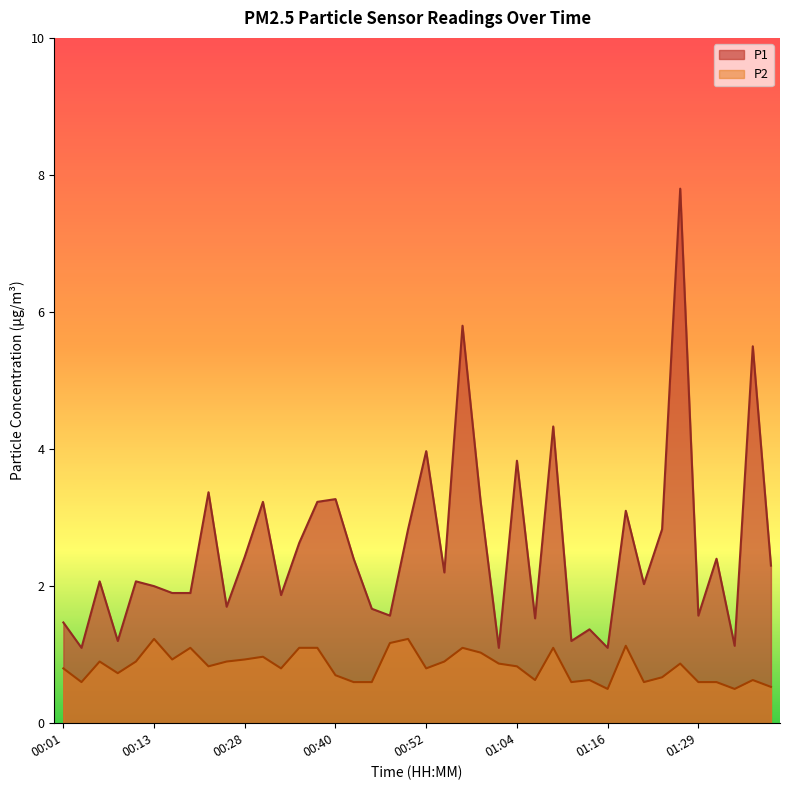

Does the chart display data point markers on the line(s)?

No